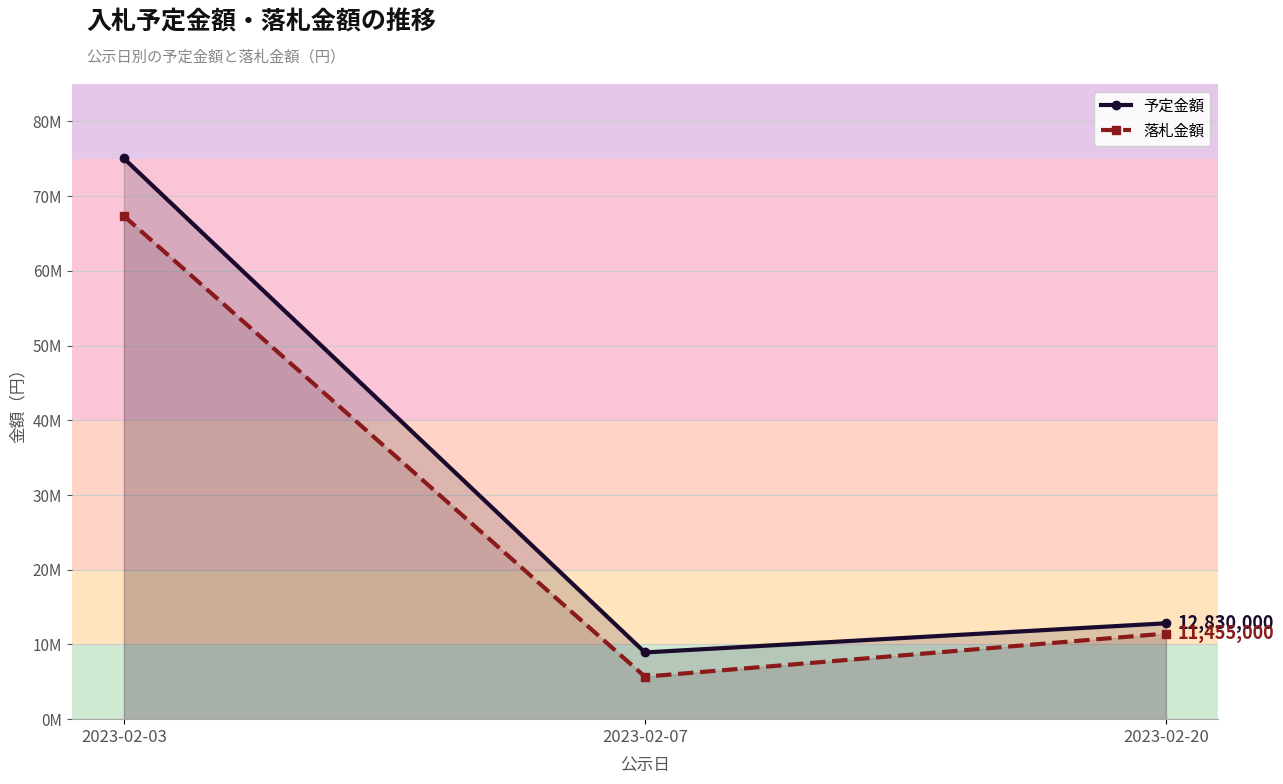

What are all the series names shown in the legend?

予定金額, 落札金額